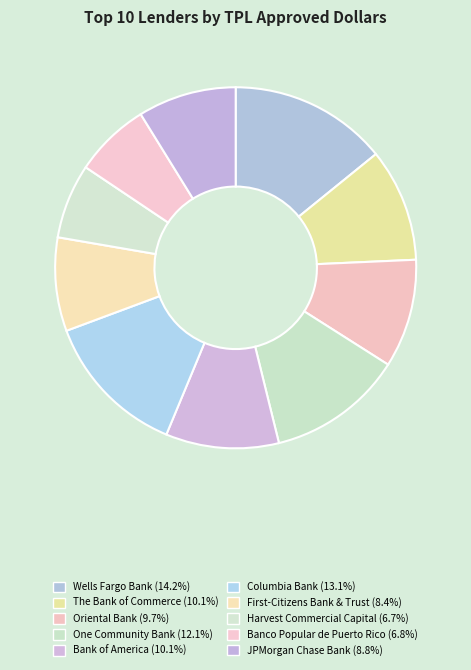

What is the largest slice in the pie chart?

WELLS FARGO BANK, NATIONAL ASSOCIATION